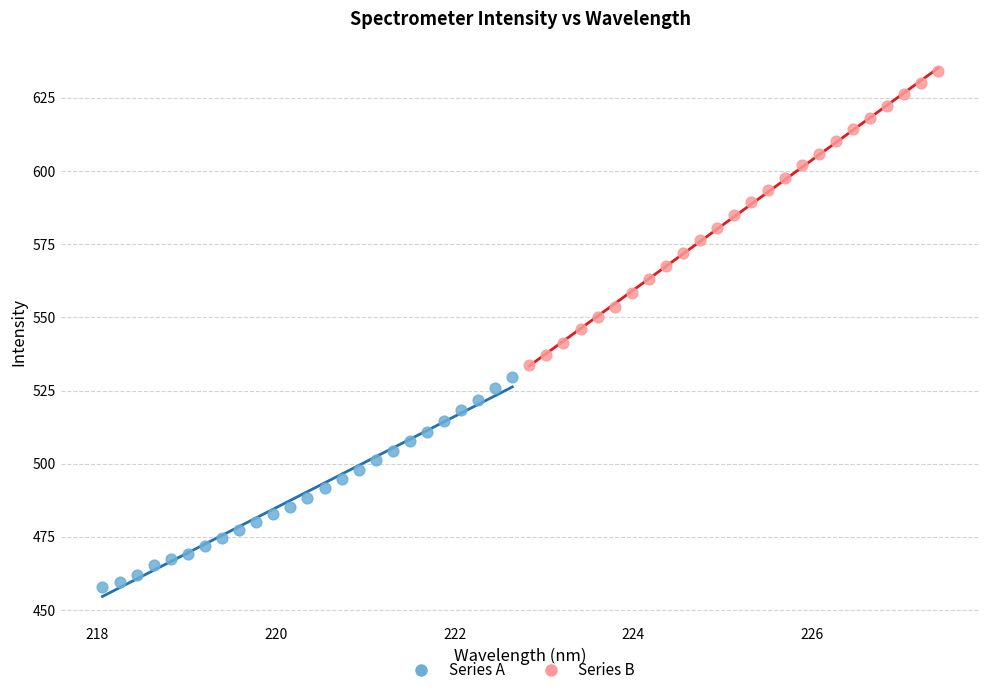

Which series reaches the maximum Y coordinate?

Series B